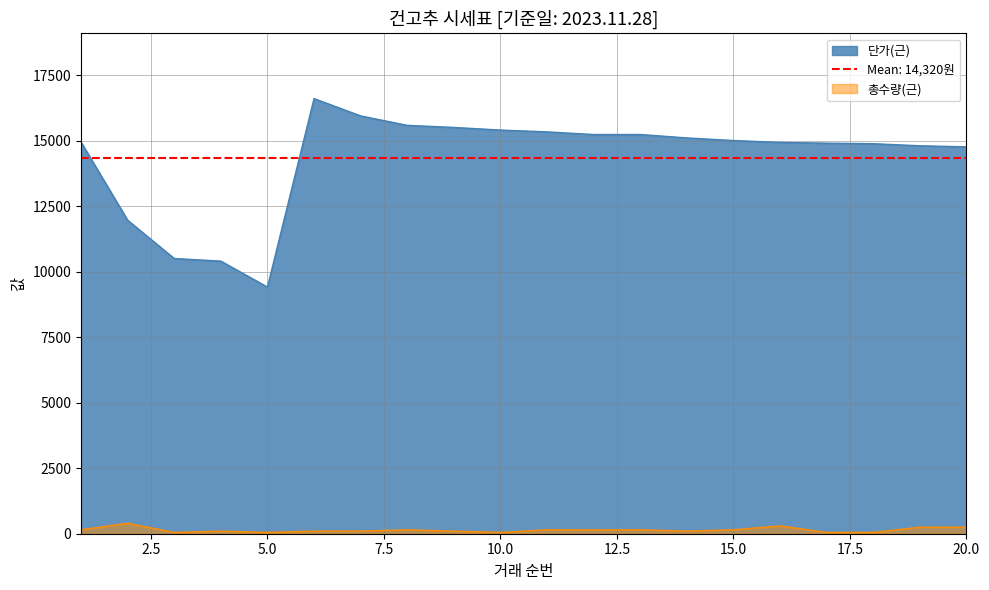

What is the value of the 총수량(근) point at the 20th from the left?

250